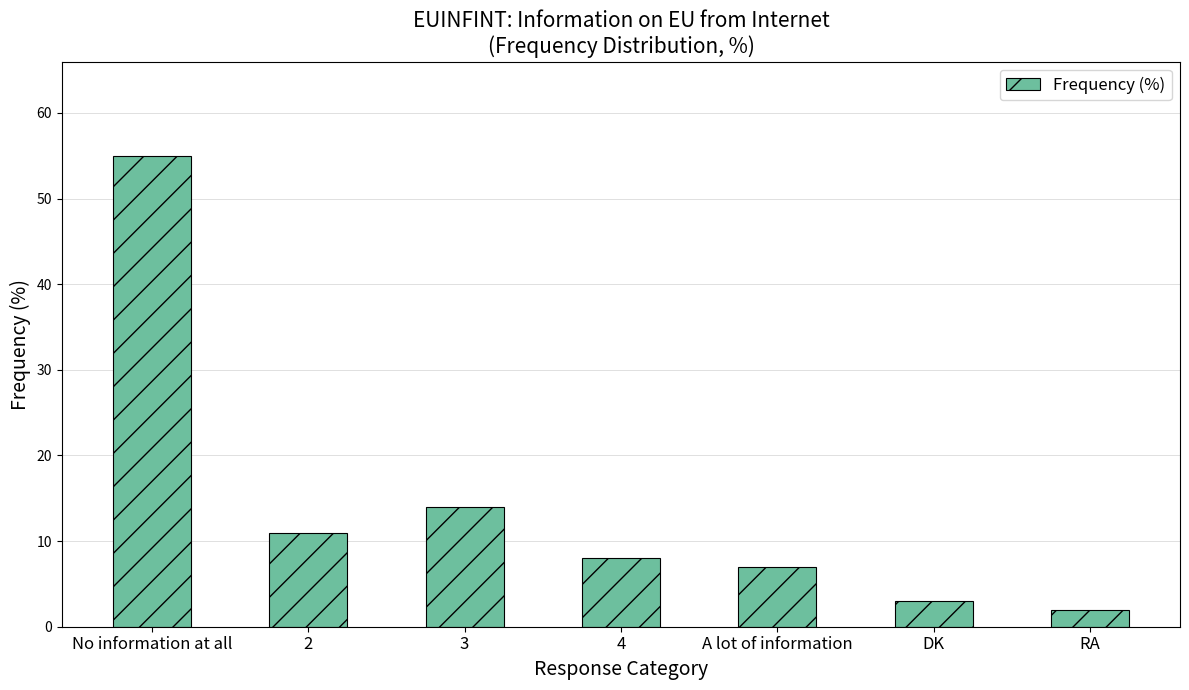

Where is the data nearest to the value 28?

3